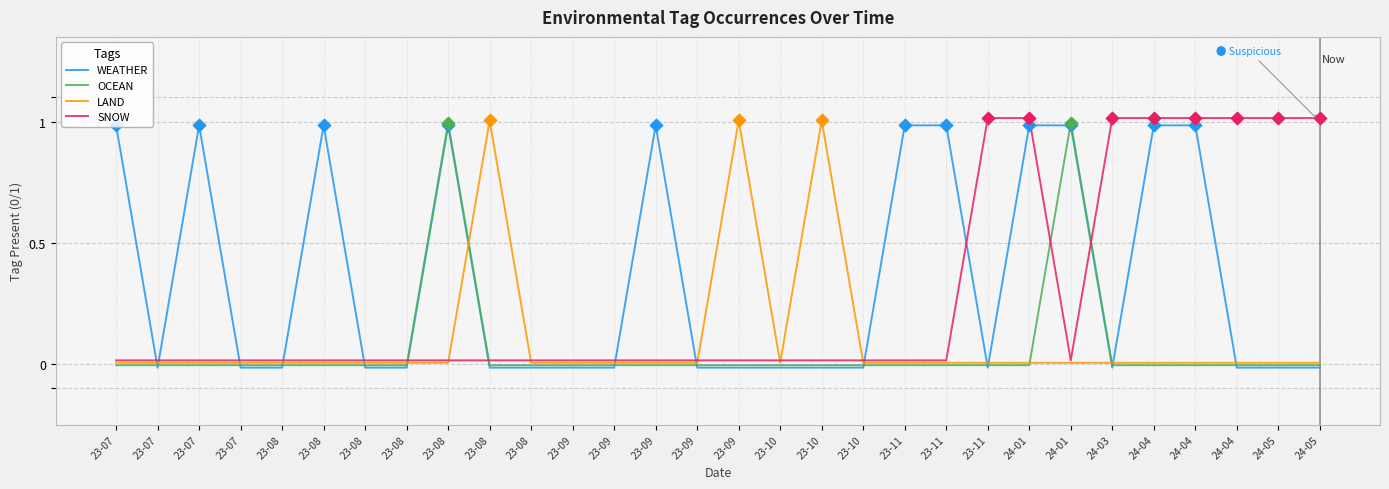

What are all the series names shown in the legend?

WEATHER, OCEAN, LAND, SNOW